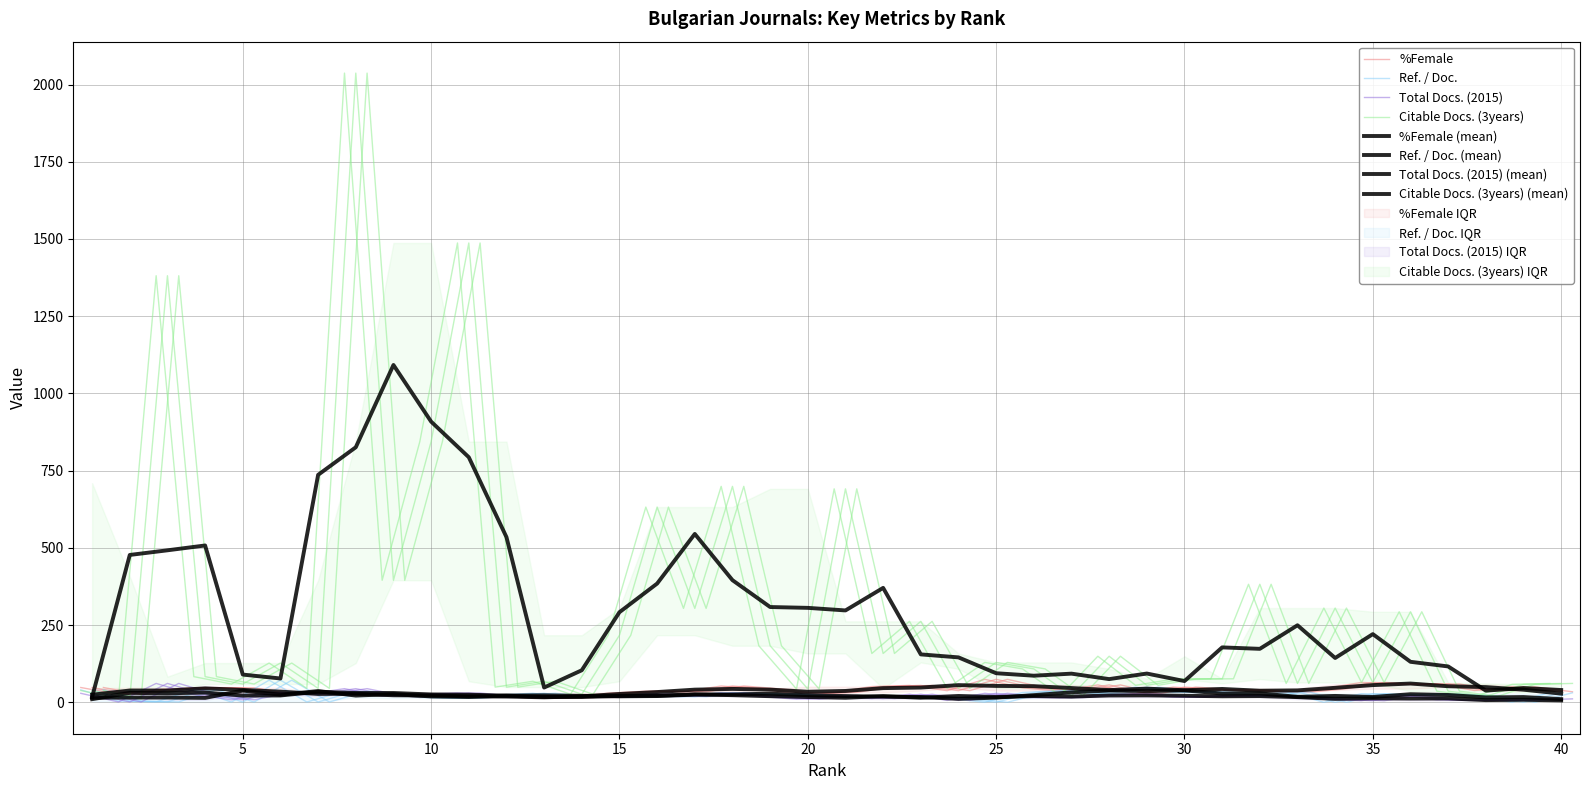

True or false: Ref. / Doc. and %Female cross at least once.

True